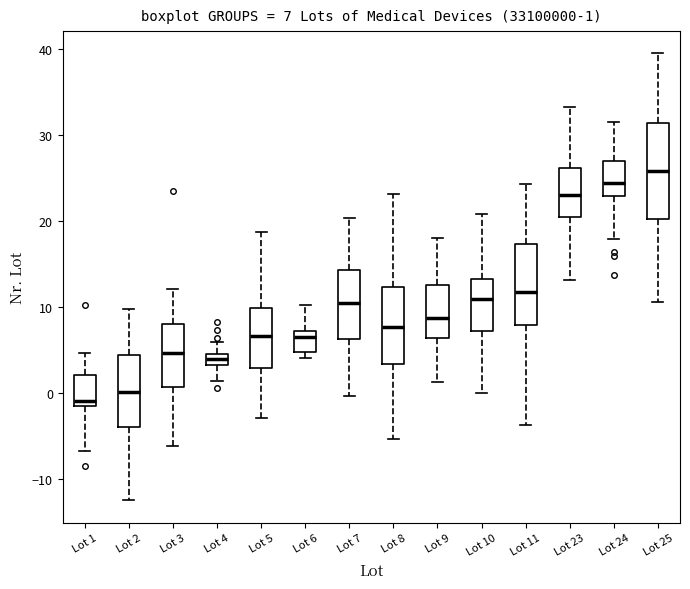

Which box is the tallest, from its lower edge to its upper edge?

Lot 25